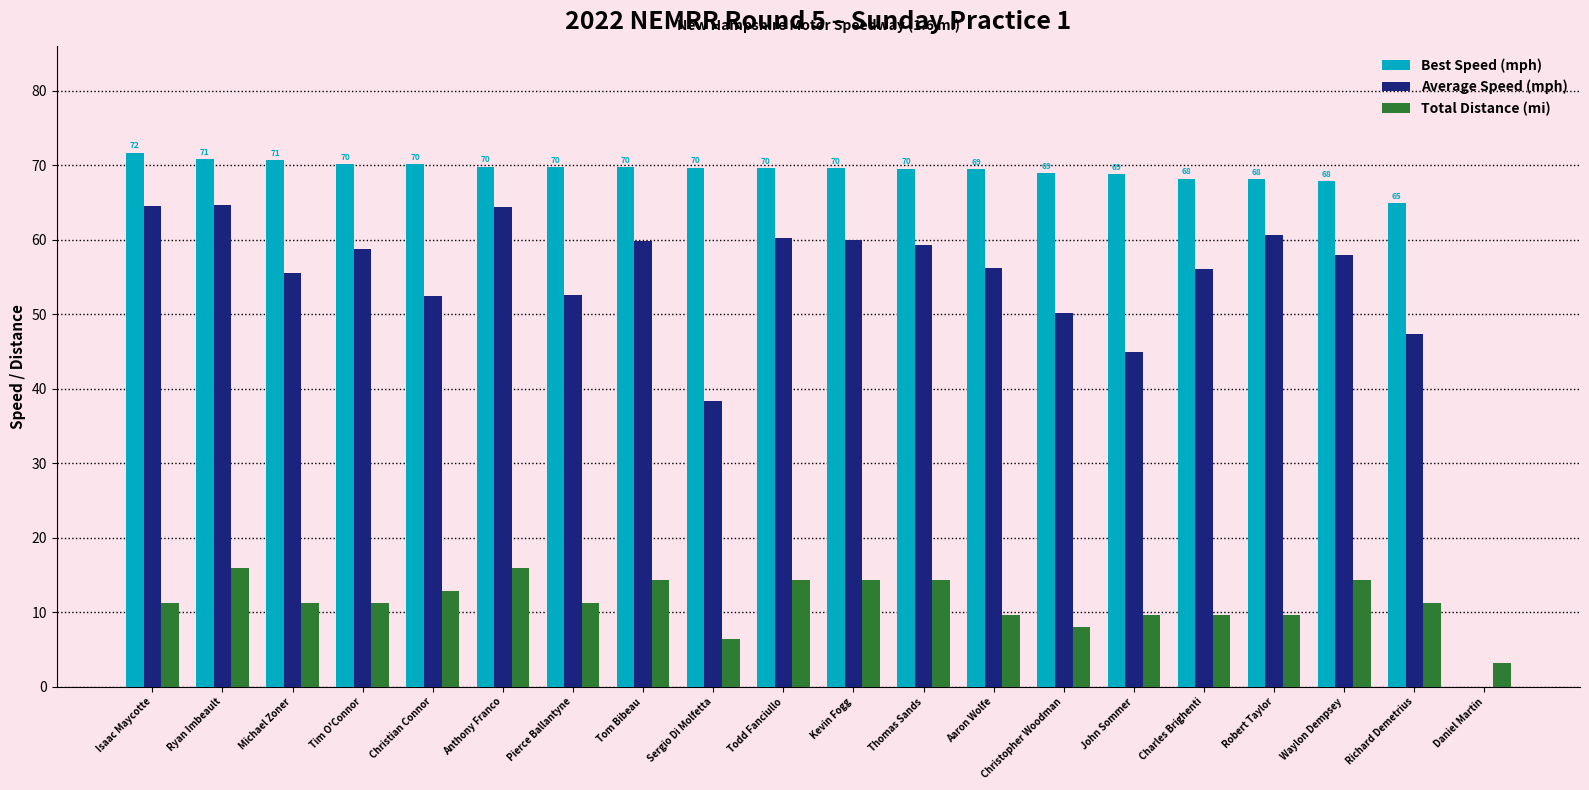

Are the bars grouped side by side (vs. stacked)?

Yes